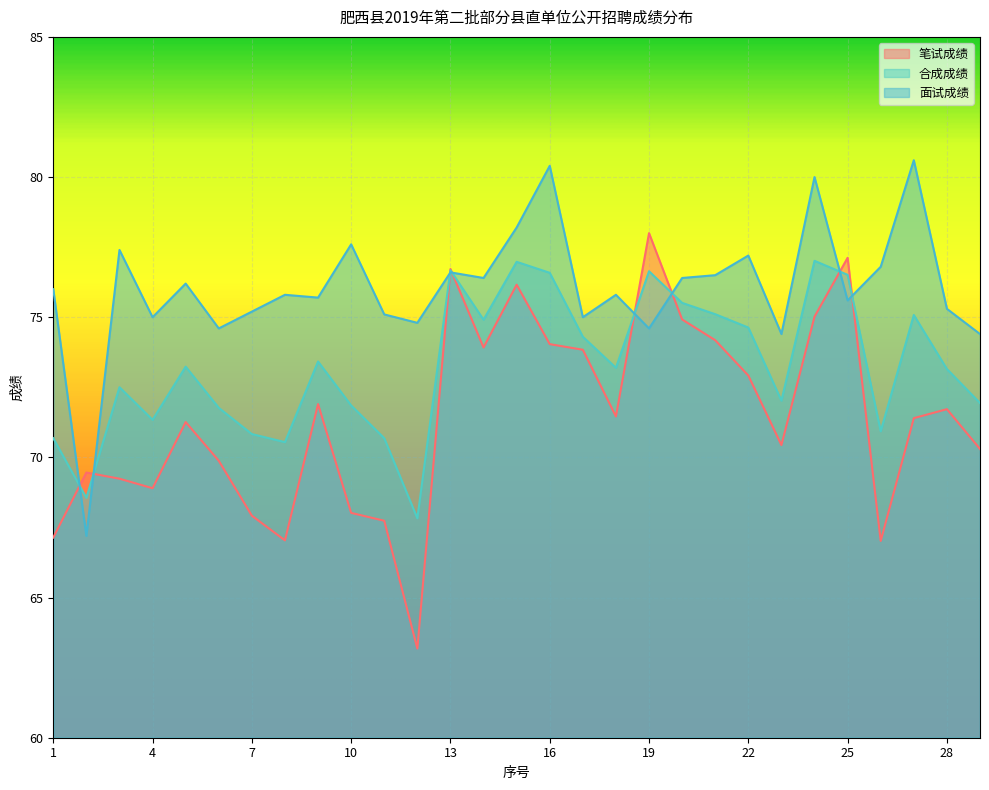

List the series in order of their overall mean, highest first.

面试成绩, 合成成绩, 笔试成绩